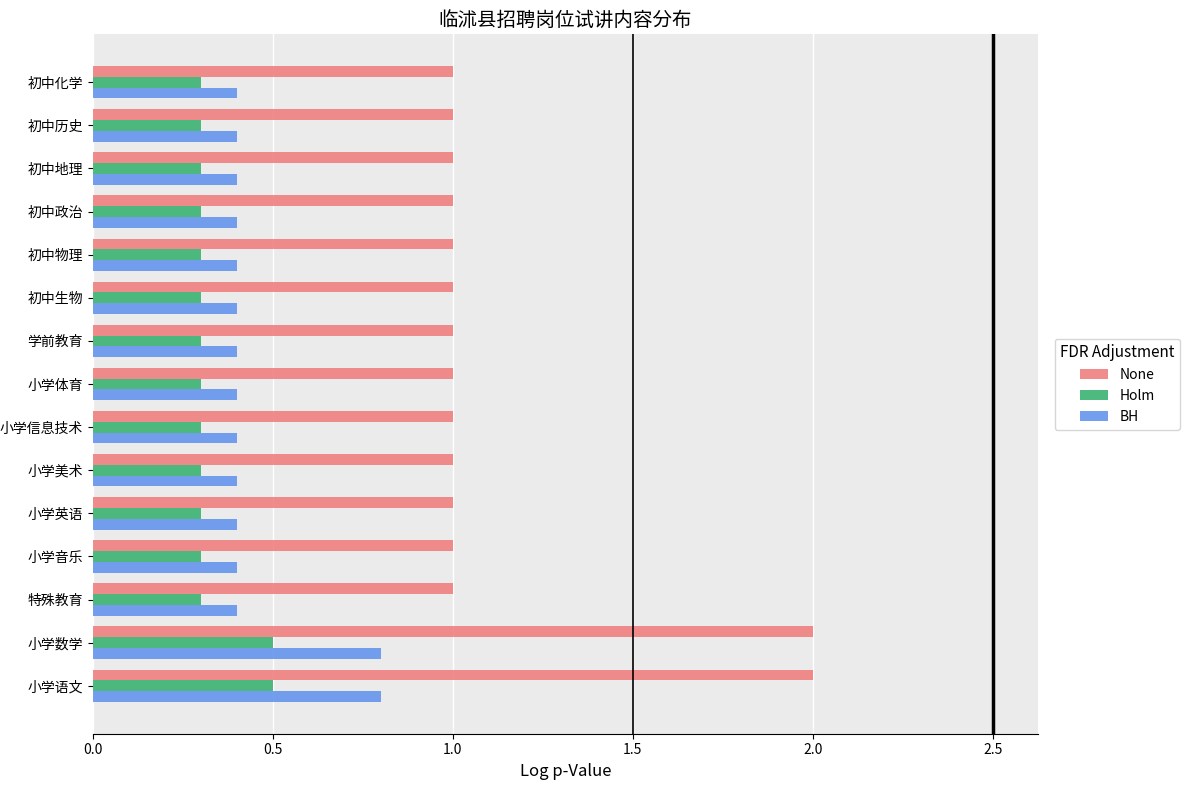

Which series has the largest range (max minus min)?

None